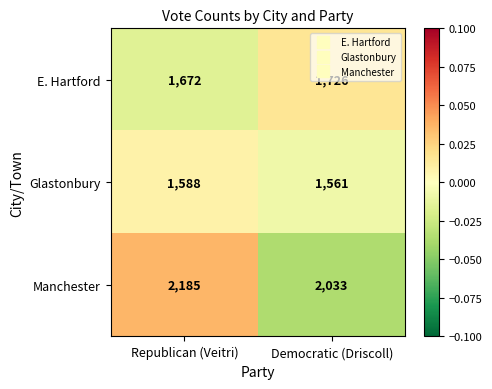

Which series changed the most between Republican (Veitri) and Democratic (Driscoll)?

Manchester